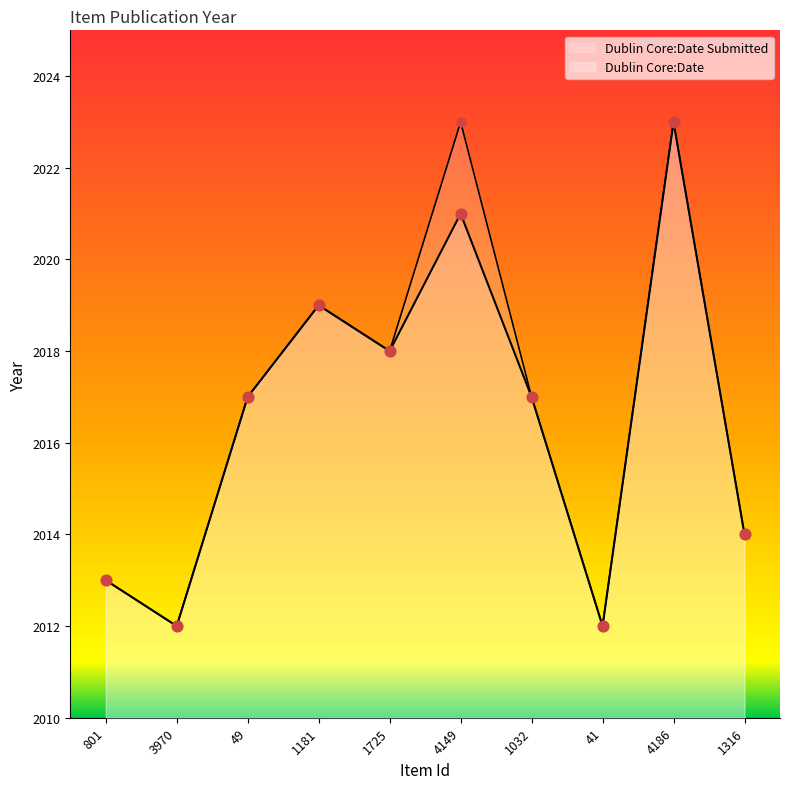

What are all the series names shown in the legend?

Dublin Core:Date, Dublin Core:Date Submitted